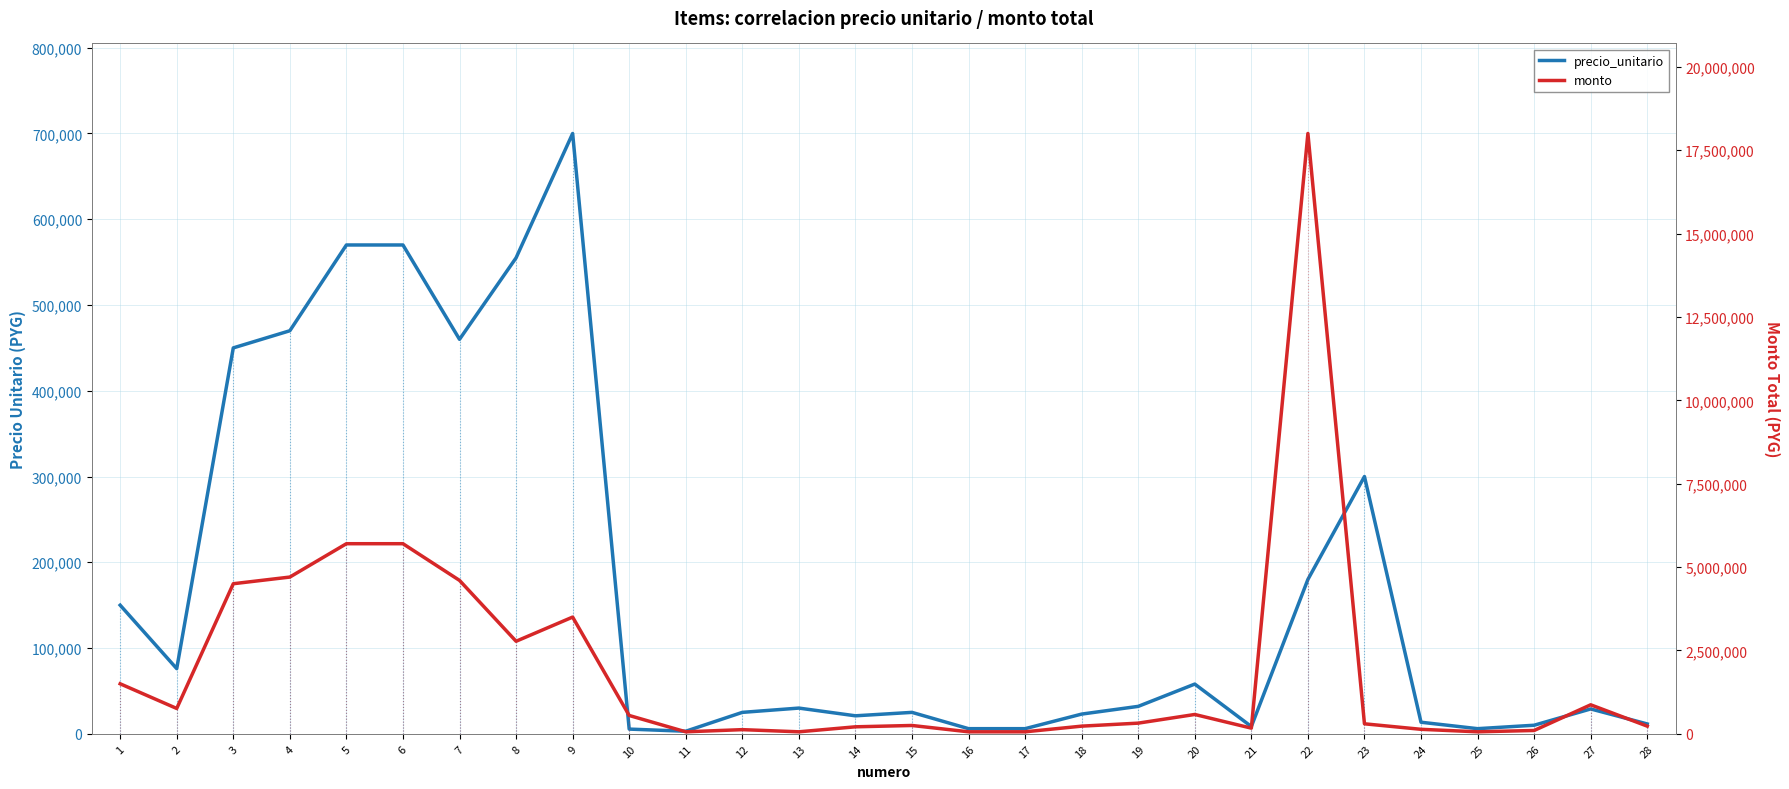

Reading left to right, what are all the values shown in this chart?

precio_unitario: 150000	76000	450000	470000	570000	570000	460000	555000	700000	5500	3000	25000	30000	21000	25000	6000	6000	23000	32000	58000	8500	180000	300000	13500	6000	10000	29000	11500
monto: 1500000	760000	4500000	4700000	5700000	5700000	4600000	2775000	3500000	550000	60000	125000	60000	210000	250000	60000	60000	230000	320000	580000	170000	18000000	300000	135000	60000	100000	870000	230000